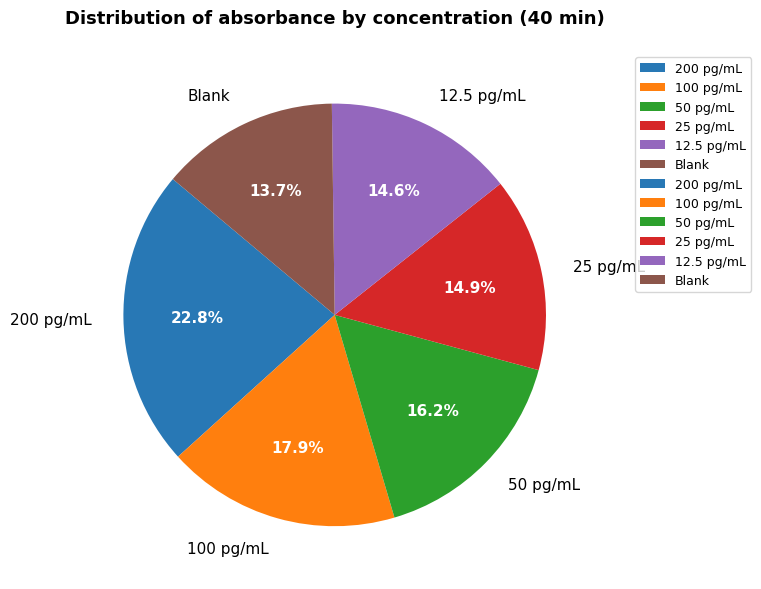

Is it true that 100 pg/mL is 18% of the pie?

True